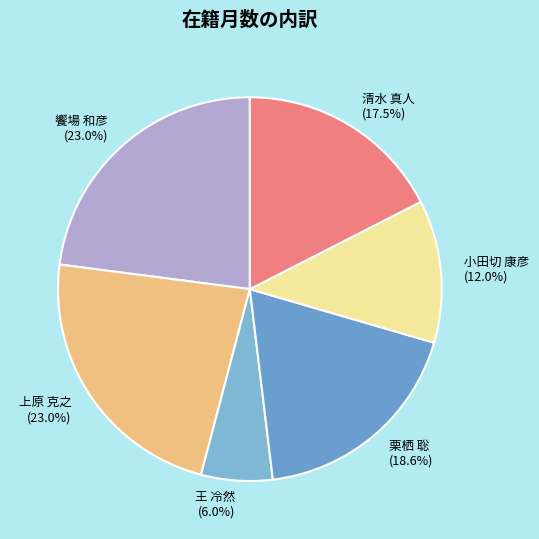

To the nearest percent, what portion does 王 冷然 represent?

6%